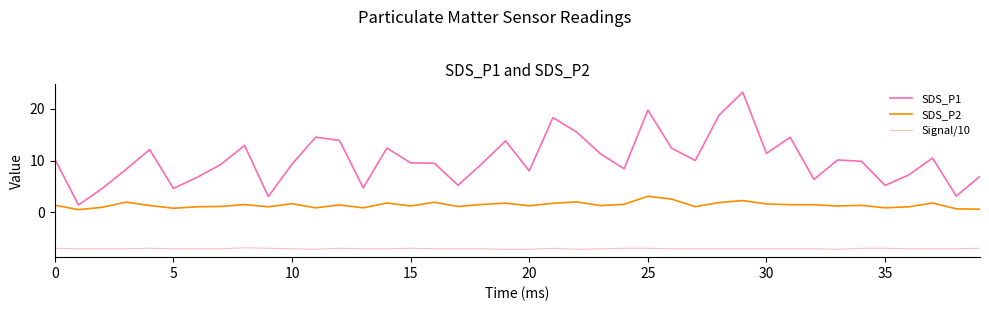

Which series has the largest range (max minus min)?

SDS_P1